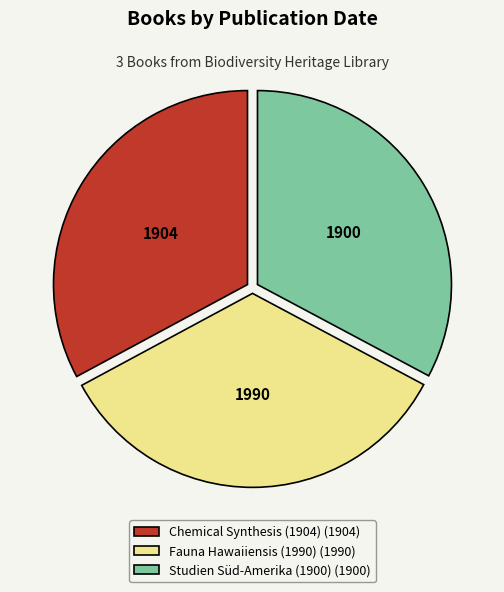

How many slices are in this pie chart?

3